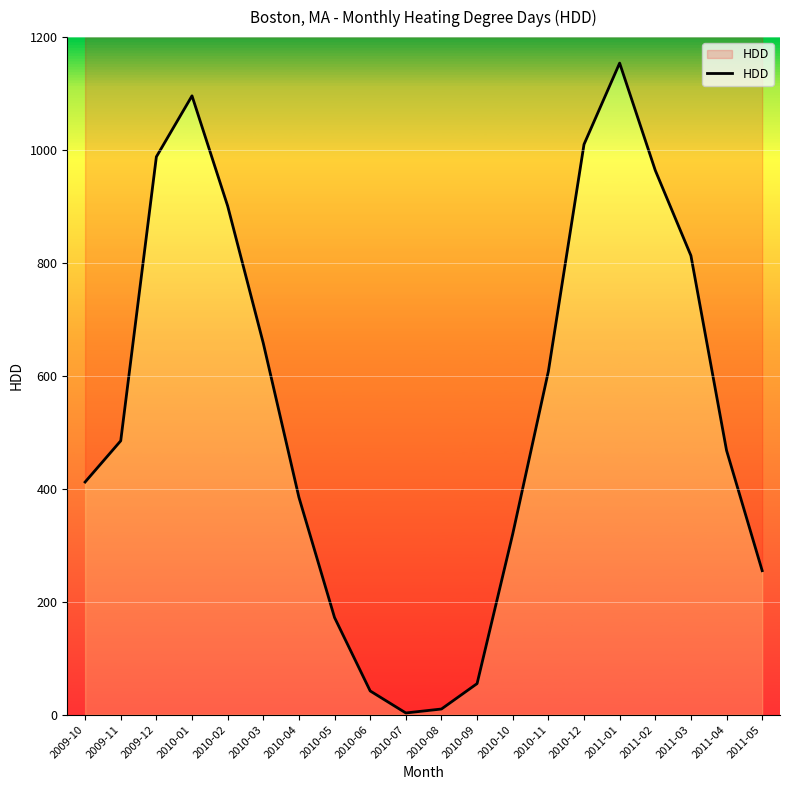

How many categories are shown in the chart?

20